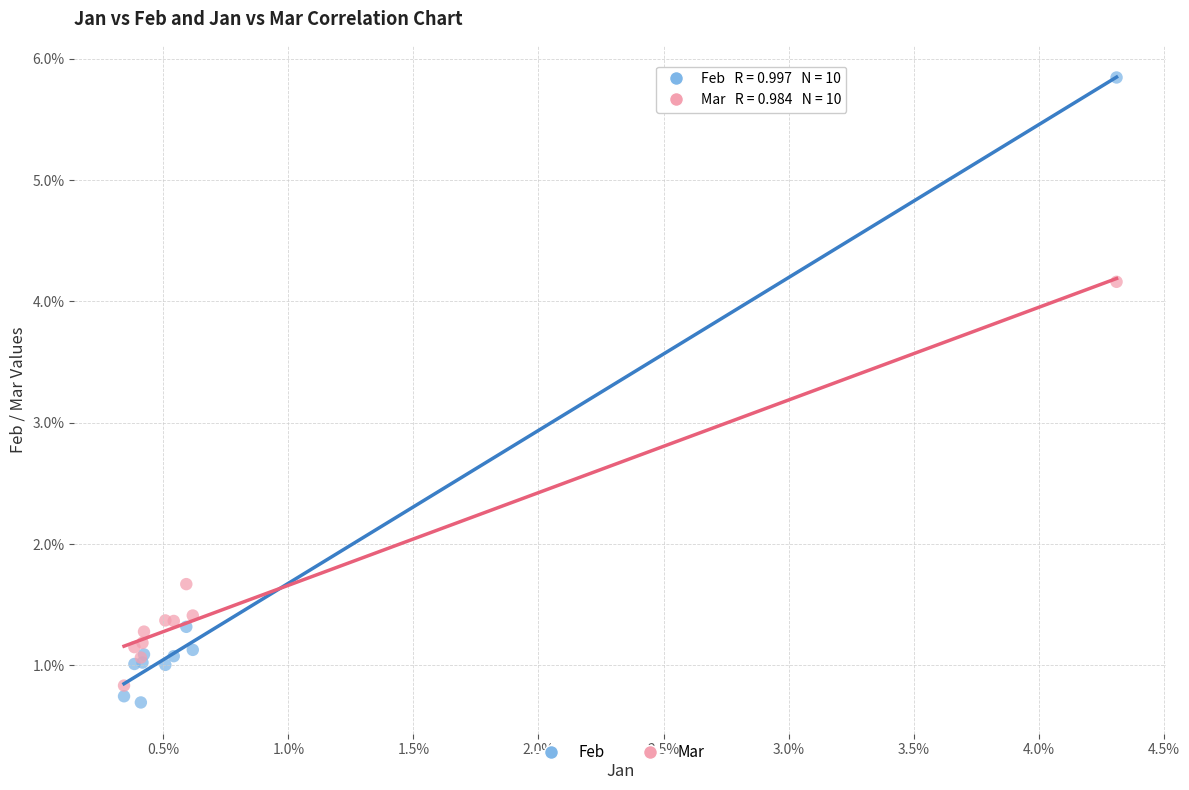

Which series has the largest Y range (max minus min)?

Feb